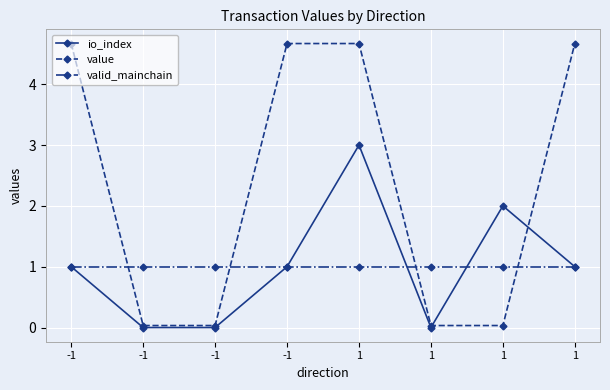

Rank the series by their maximum value, from highest to lowest.

value, io_index, valid_mainchain